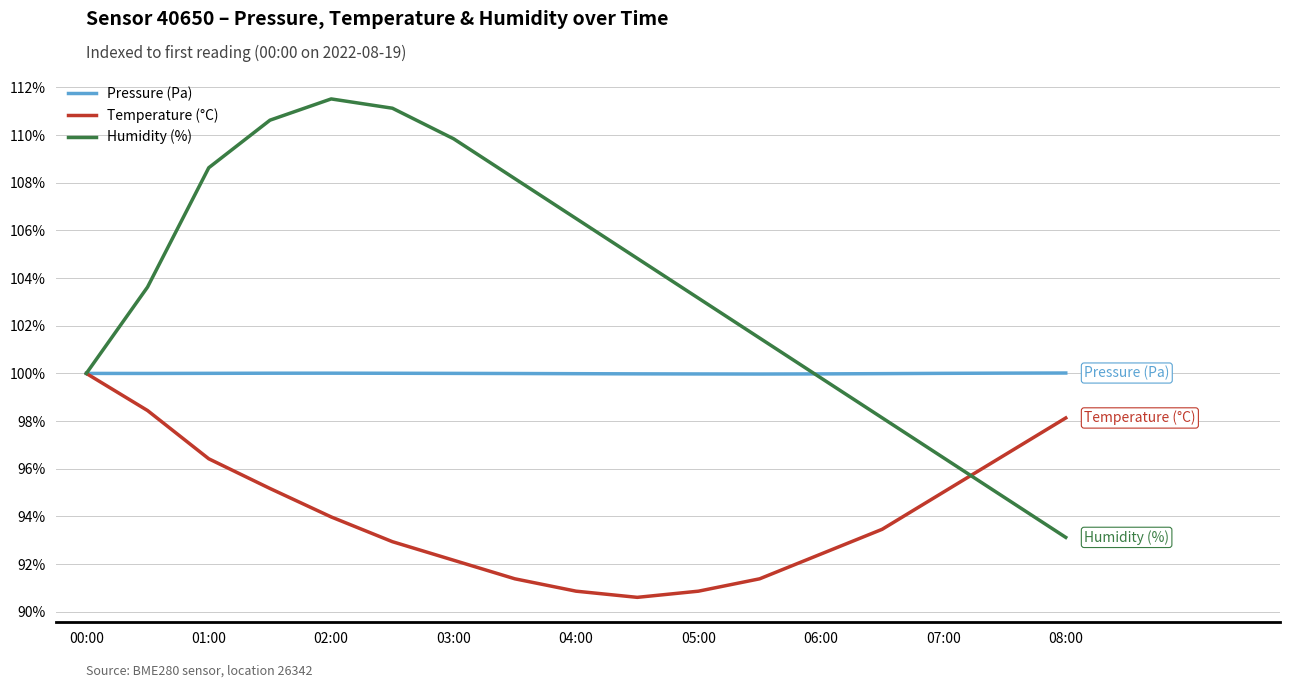

What is the maximum value for Humidity (%)?

111.5